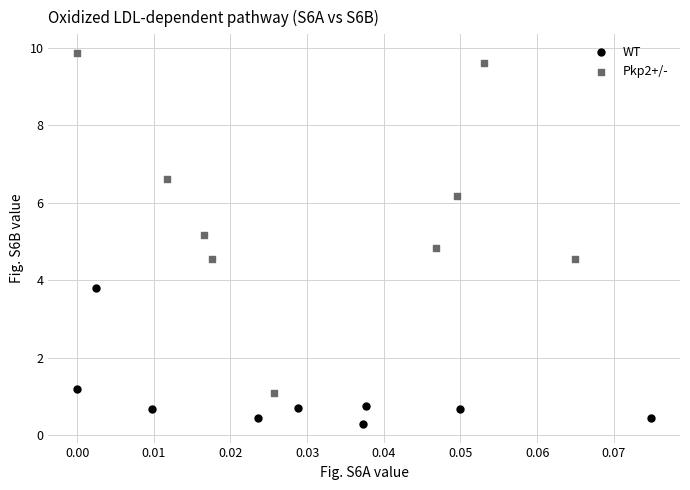

Which series has the largest Y range (max minus min)?

Pkp2+/-